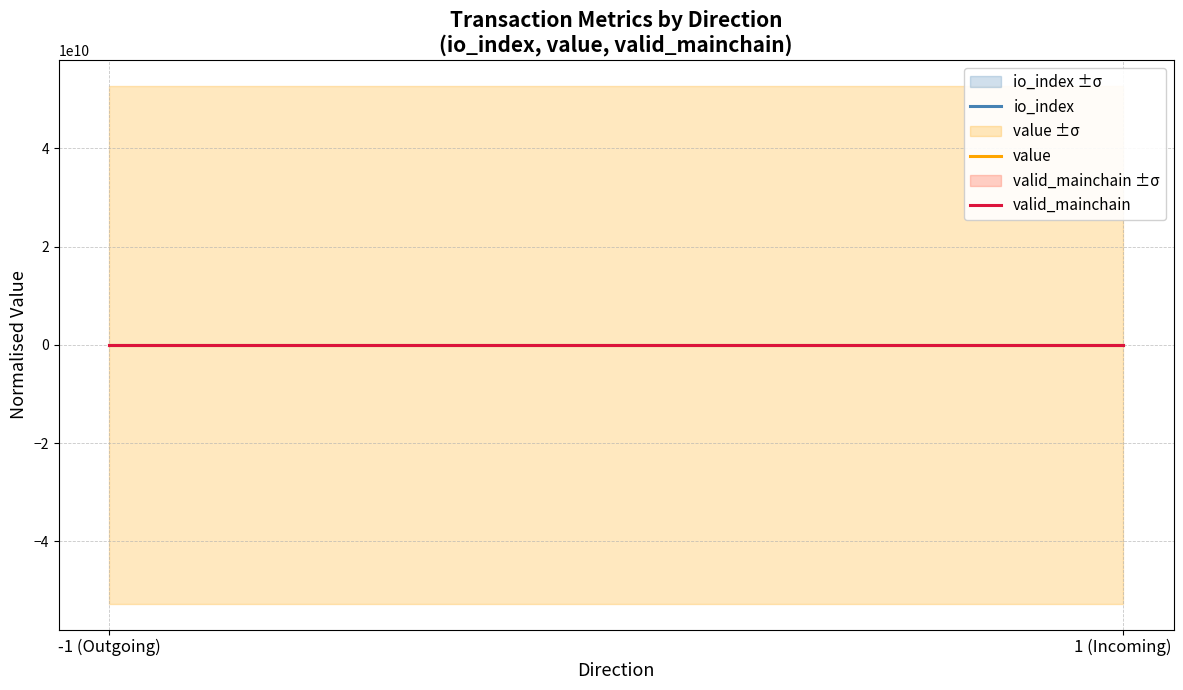

Reading left to right, extract all data points from this chart.

io_index: -0.5	0.5
value: 0.0	0.0
valid_mainchain: 0.0	0.0